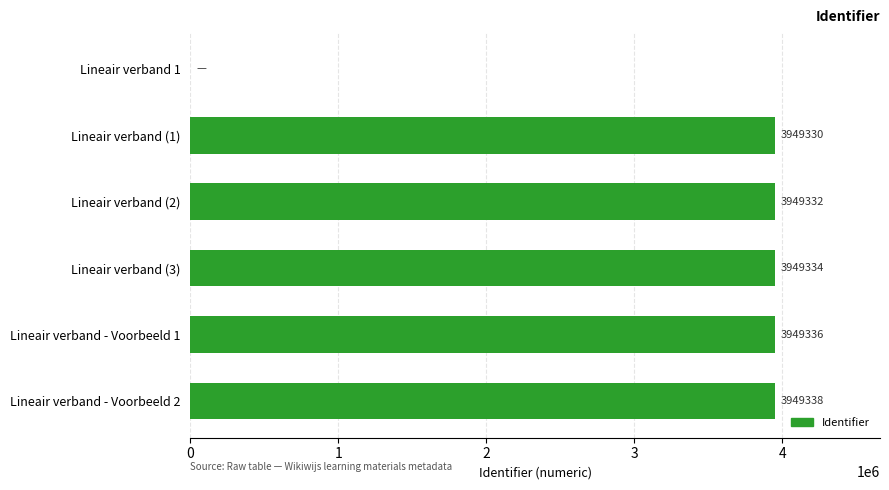

The chart shows a value of 3949334 at Lineair verband (3). True or false?

True